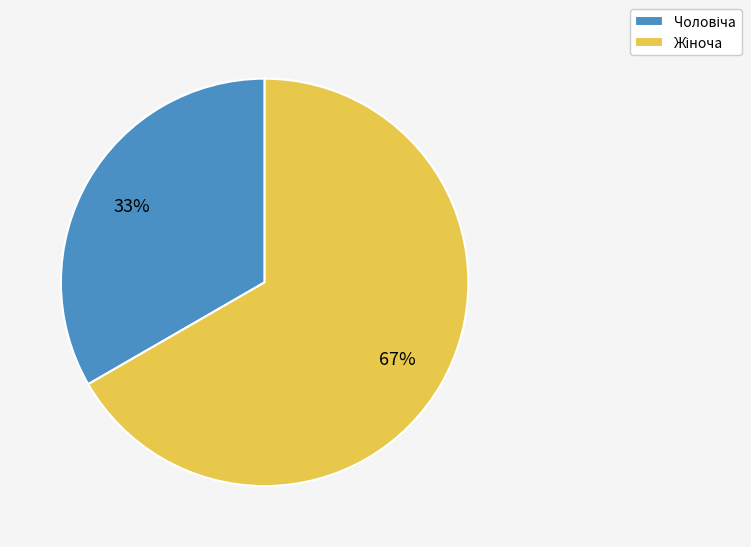

Is there any slice that represents more than half of the pie?

Yes